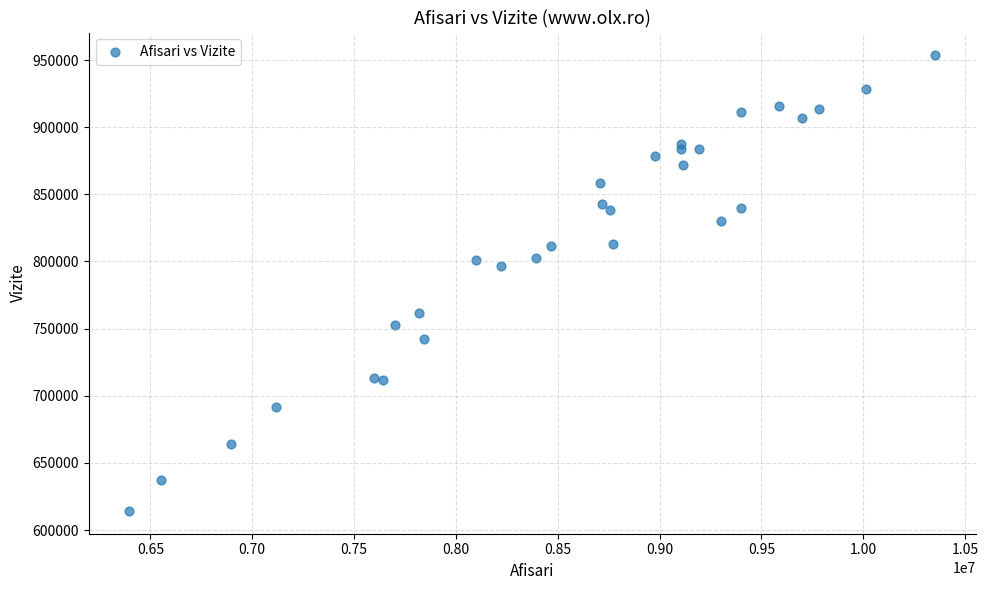

What Y value in the scatter plot is closest to 783891?

796475